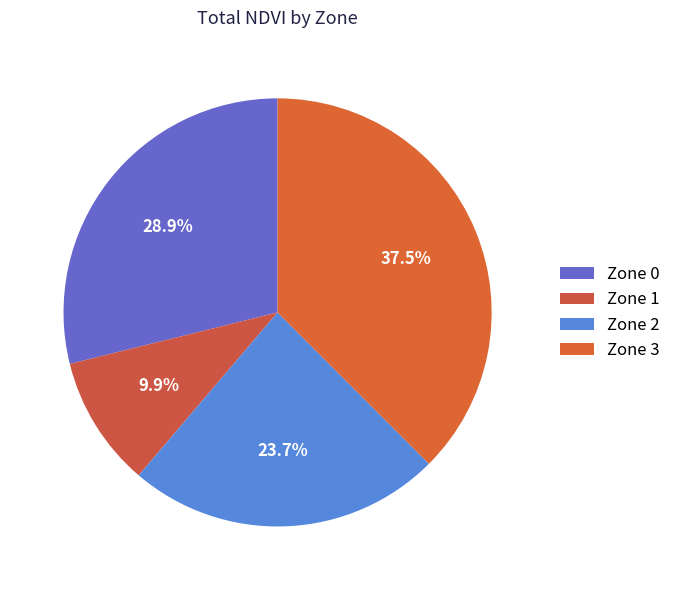

To the nearest percent, what percentage of the pie is Zone 1?

10%